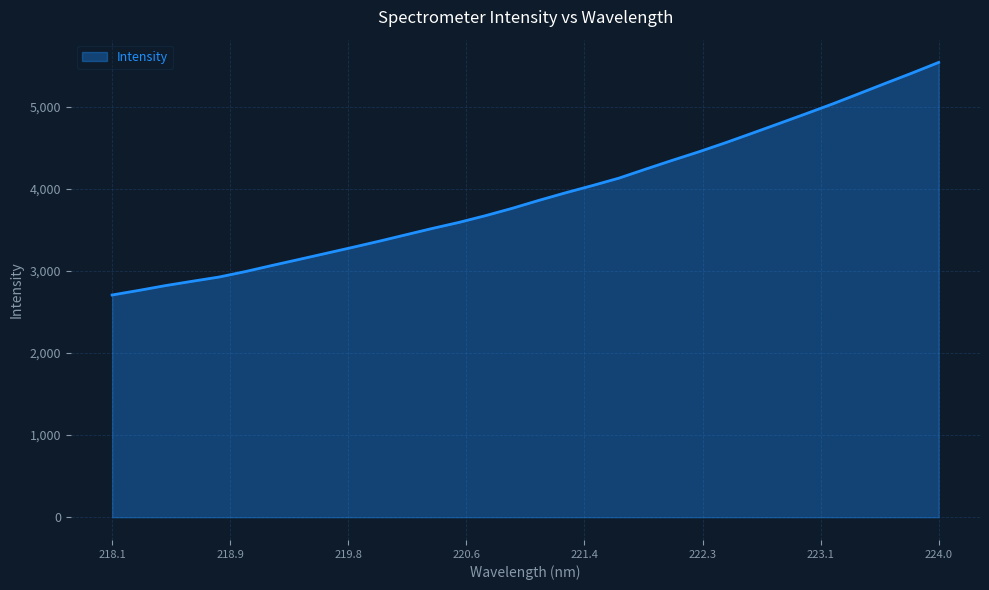

What is the maximum value shown in the chart?

5538.3